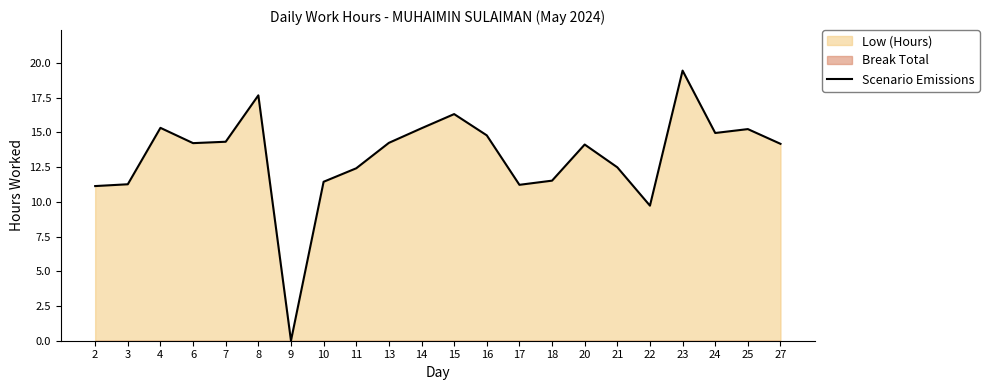

List the labels in order of value, largest first.

23, 8, 15, 4, 14, 25, 24, 16, 7, 13, 6, 27, 20, 21, 11, 18, 10, 3, 17, 2, 22, 9